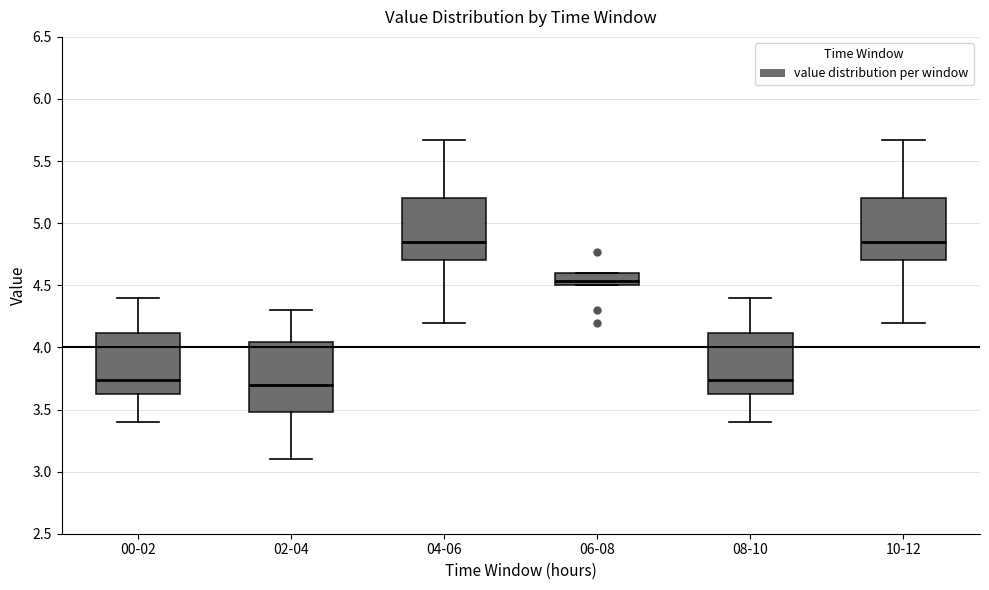

Which box is the tallest, from its lower edge to its upper edge?

02-04